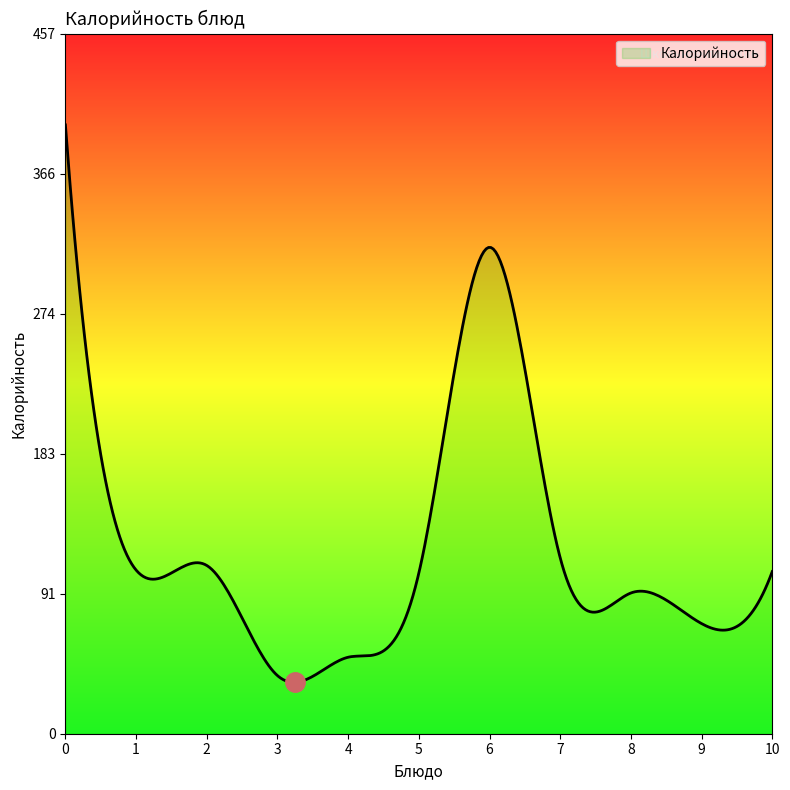

Is it true that the value at Батон обогащенный is 27?

False